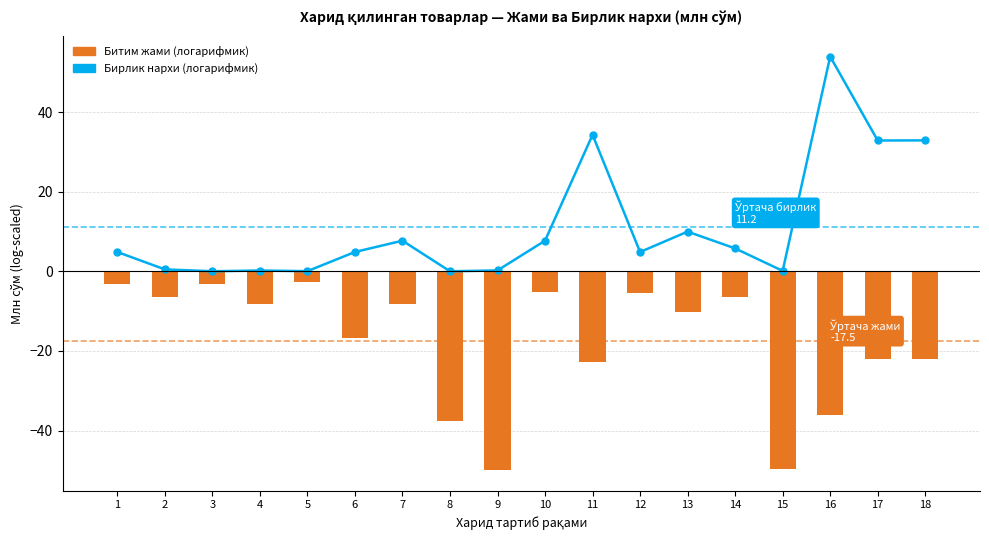

Count the number of categories in the chart.

18